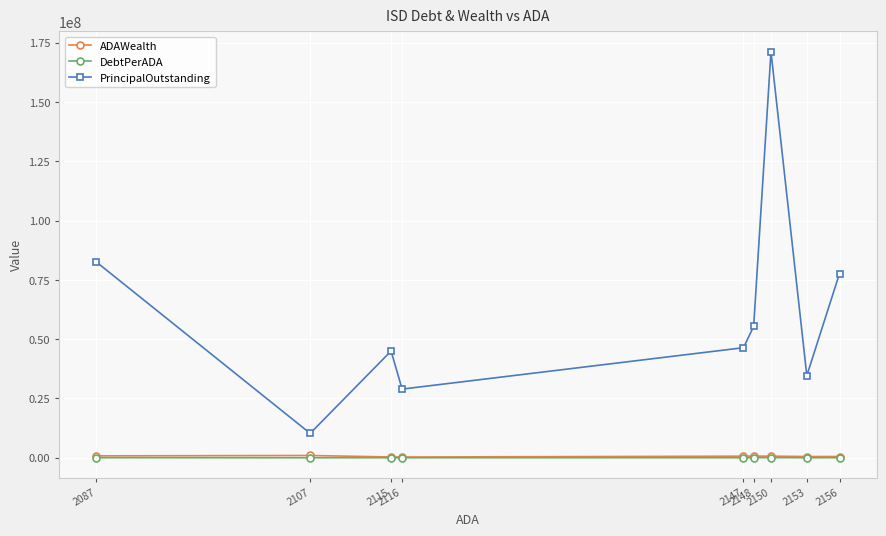

The PrincipalOutstanding series shows 55390000.0 at 2148. True or false?

True